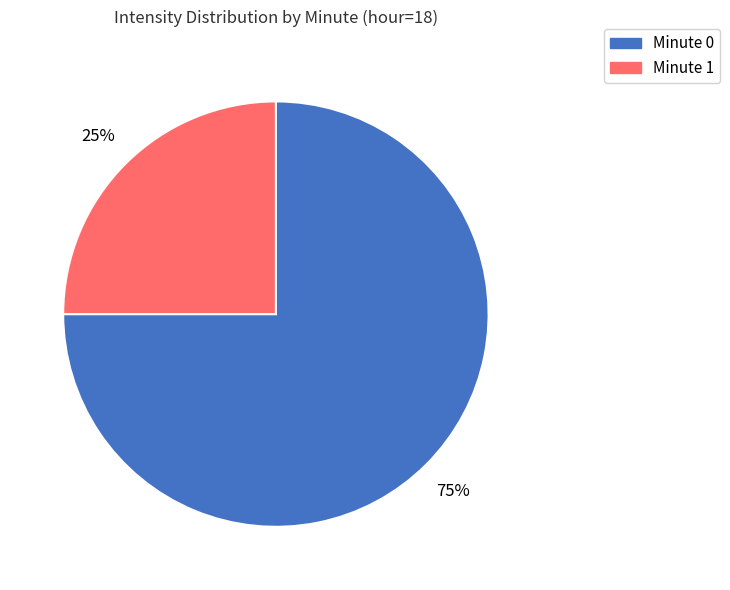

To the nearest percent, what is the difference between the largest and smallest slice percentages?

50%